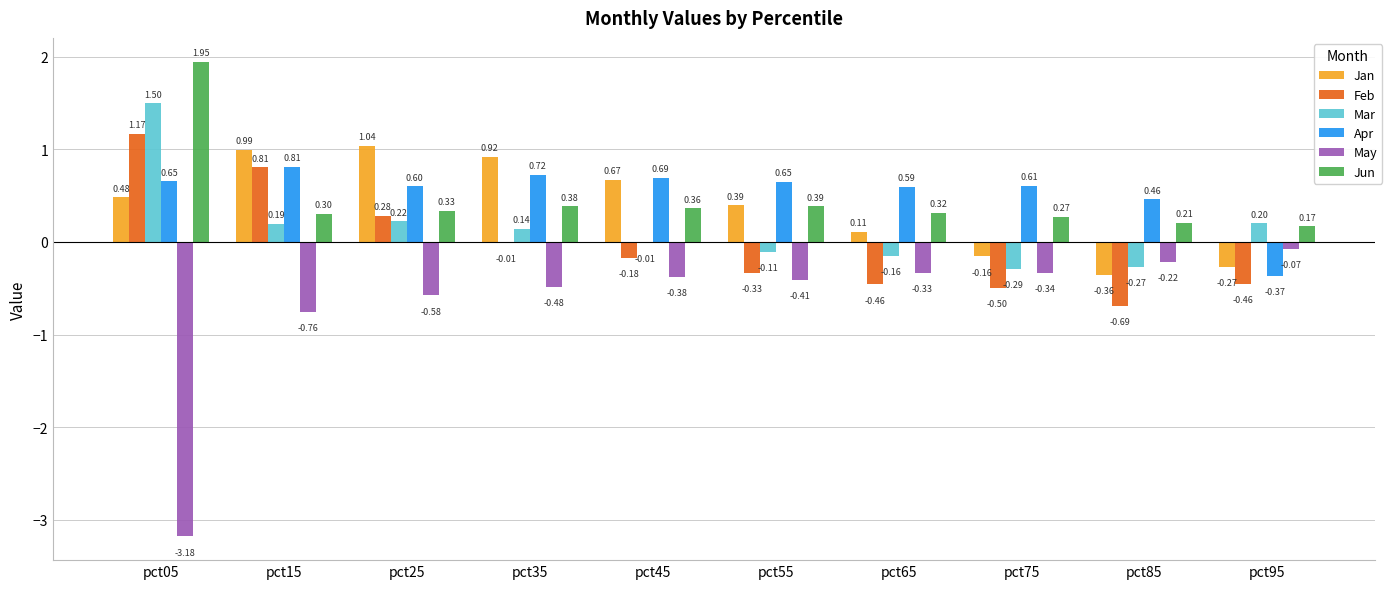

Is the value of Mar at pct95 greater than the value of May at pct65?

Yes